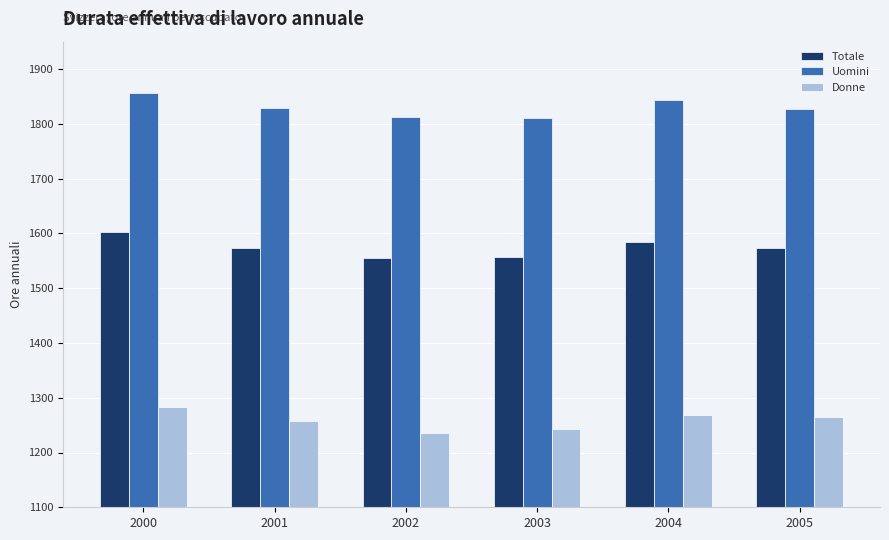

Rank the series at 2002 from highest to lowest value.

Uomini, Totale, Donne